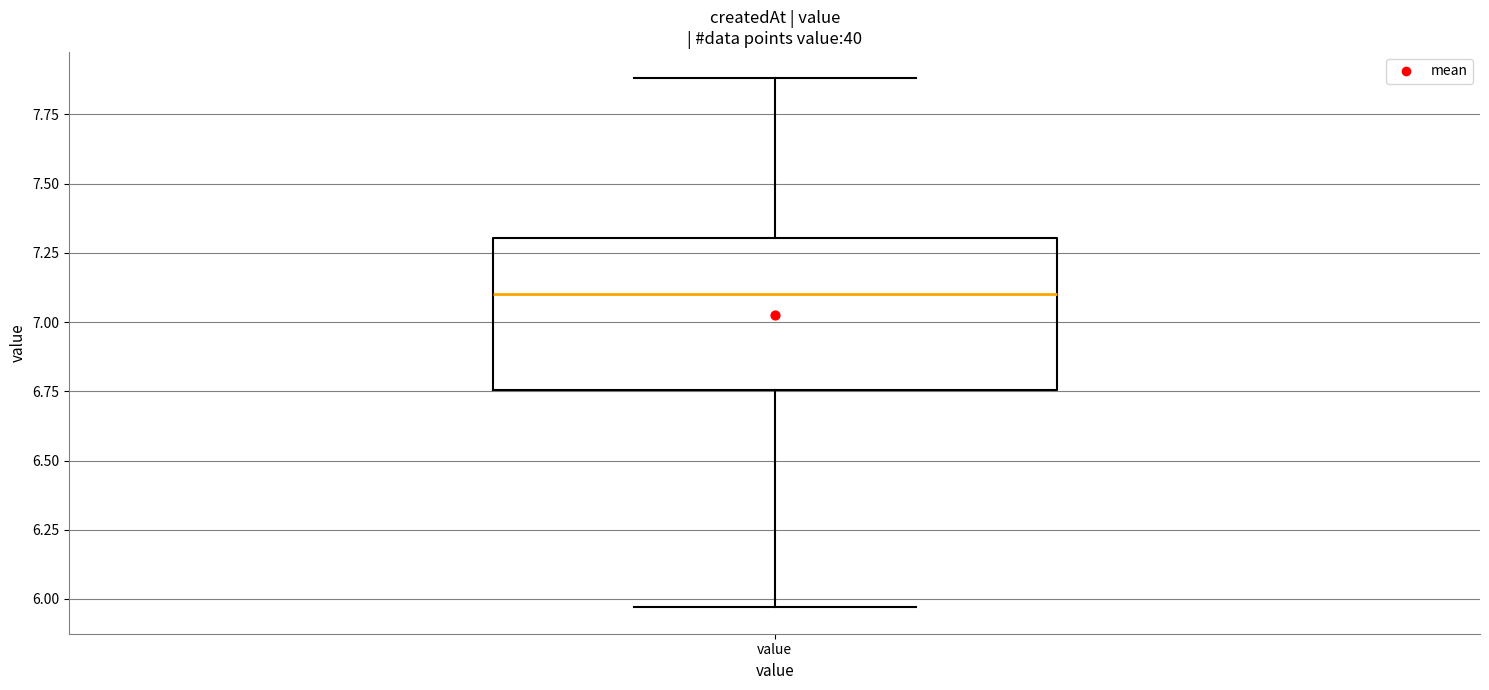

Read this box plot against the y-axis: the position of the median line, the range covered by the box, and the ends of both whiskers. The values are not printed on the chart, so give them approximately, as read against the axis.

median 7.10, box 6.75 to 7.30, whiskers 5.95 to 7.90